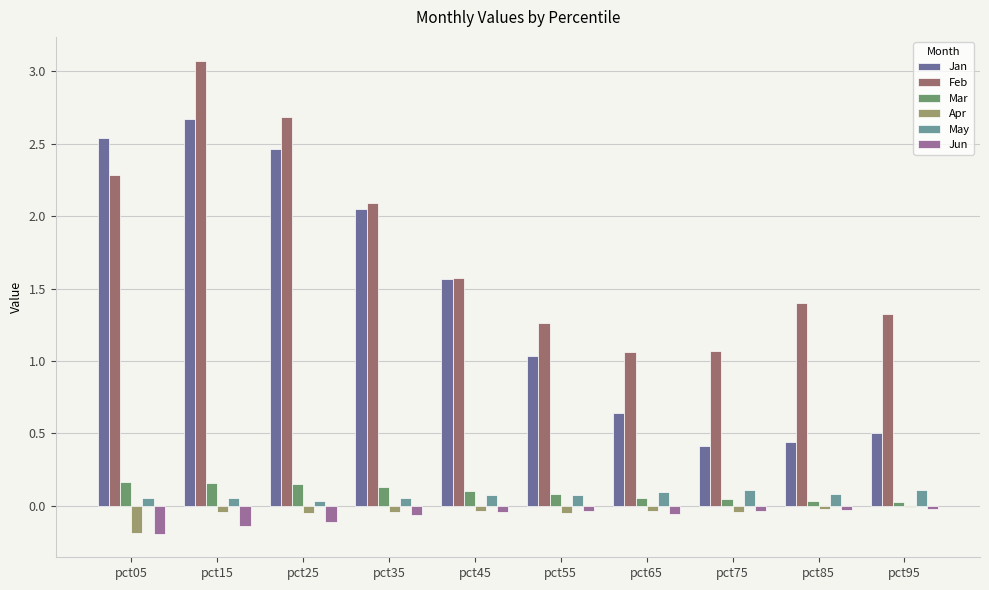

What is the greatest value displayed?

3.1